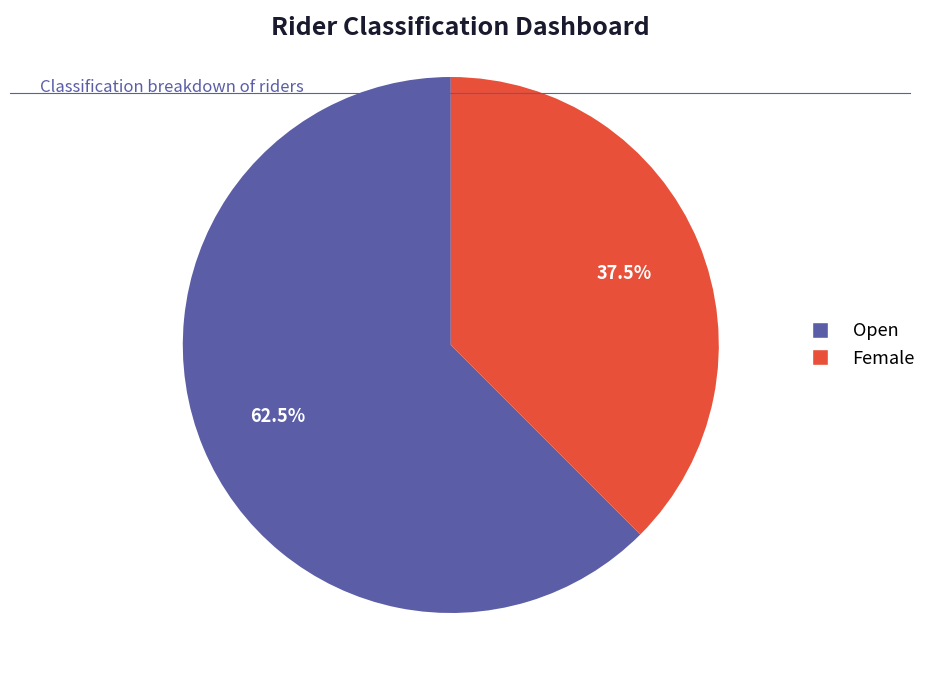

How many slices are in this pie chart?

2